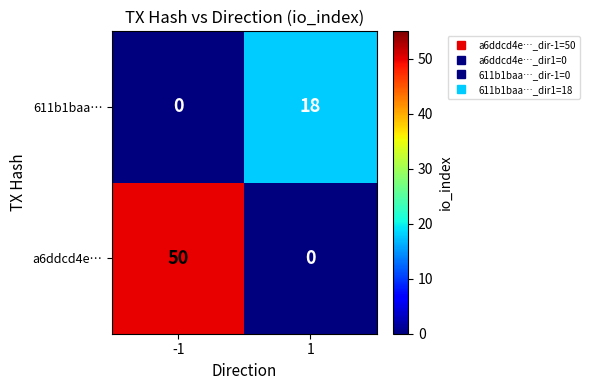

Is it true that 611b1baa… equals -10 at -1?

False